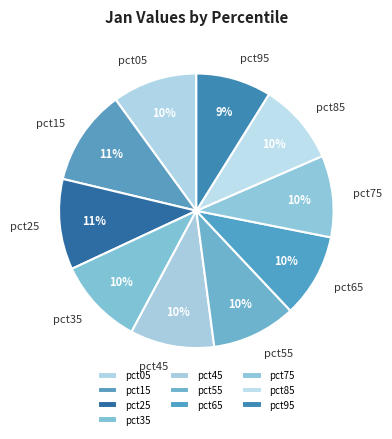

Does any single category account for the majority?

No